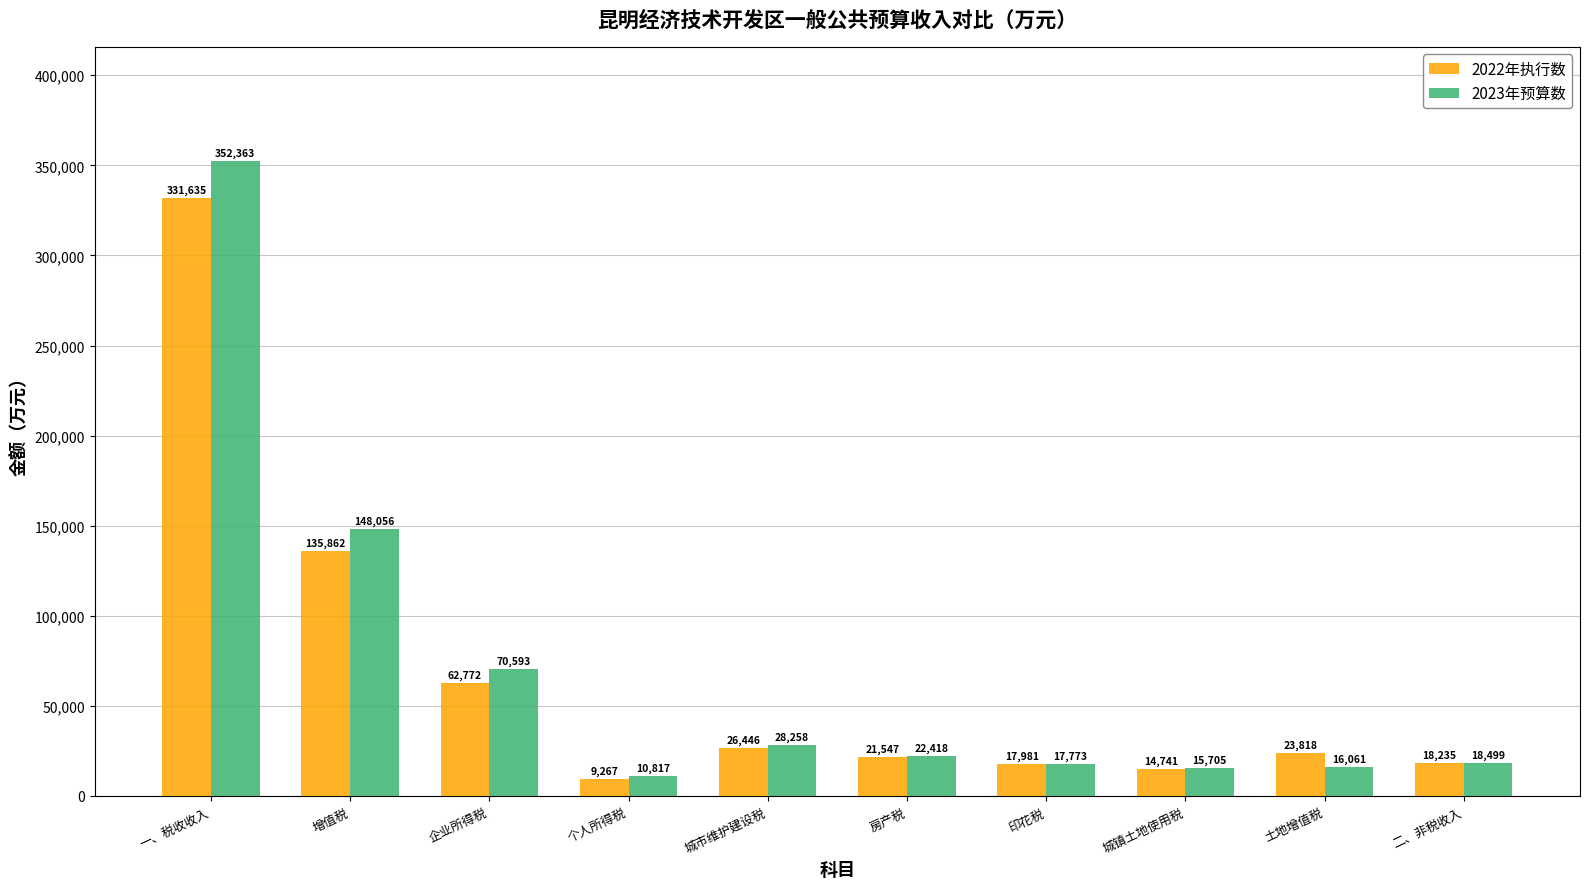

What is the difference between the 2023年预算数 values at 企业所得税 and 城镇土地使用税?

54888